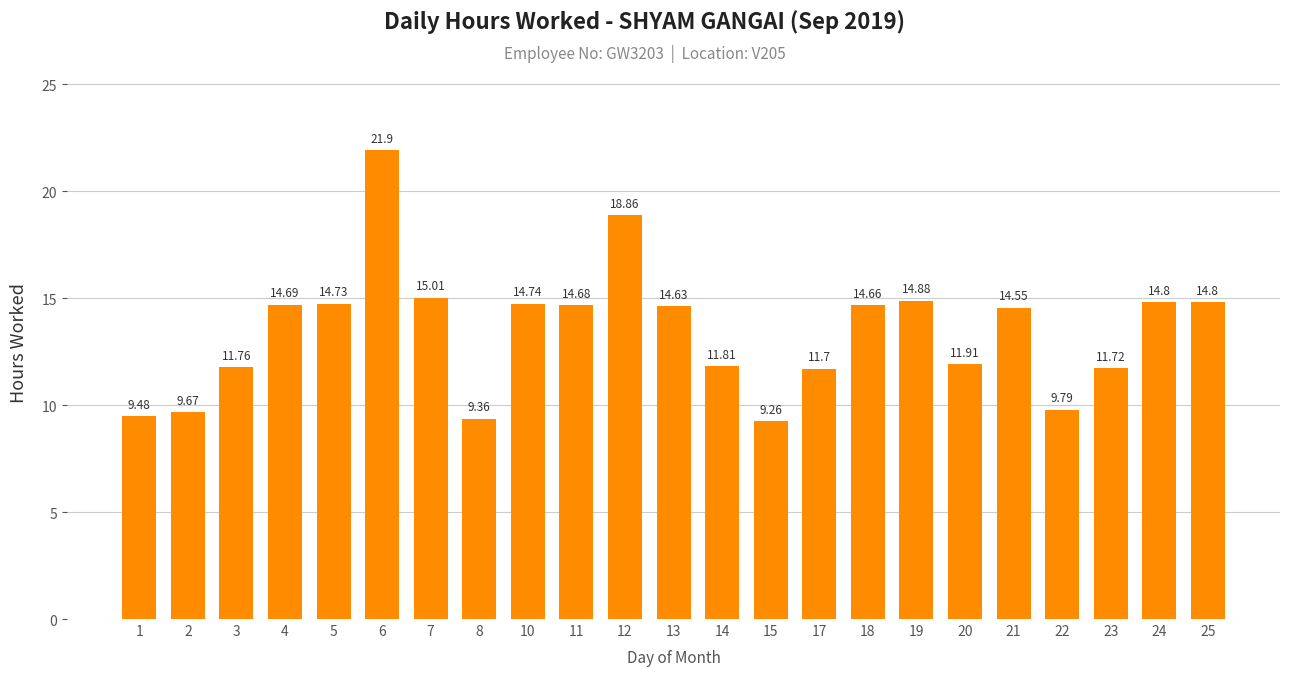

Are the bars grouped side by side (vs. stacked)?

No